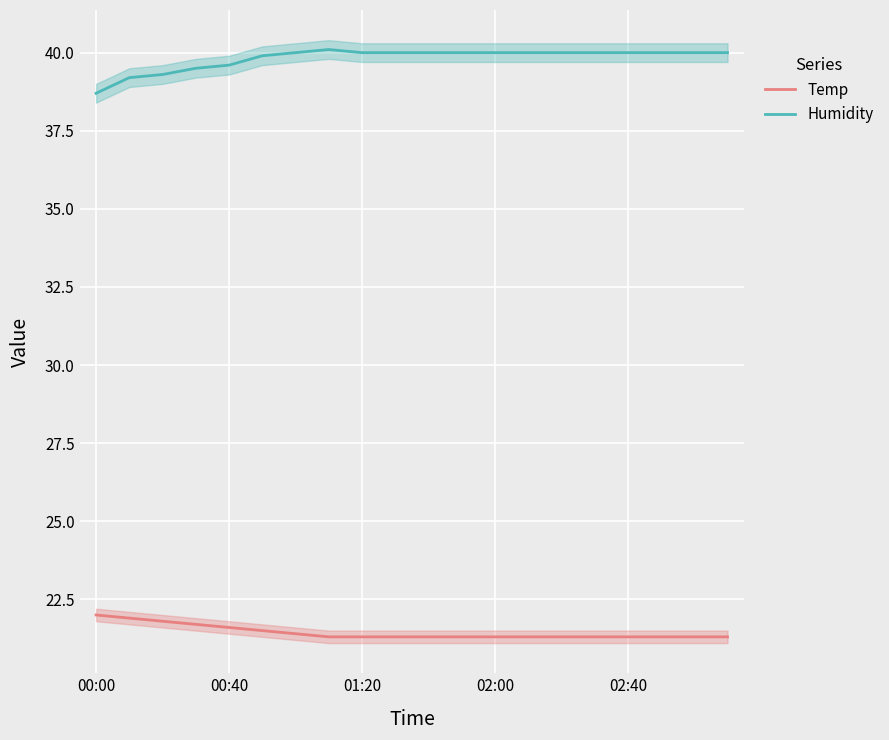

What is the minimum value for Temp?

21.3